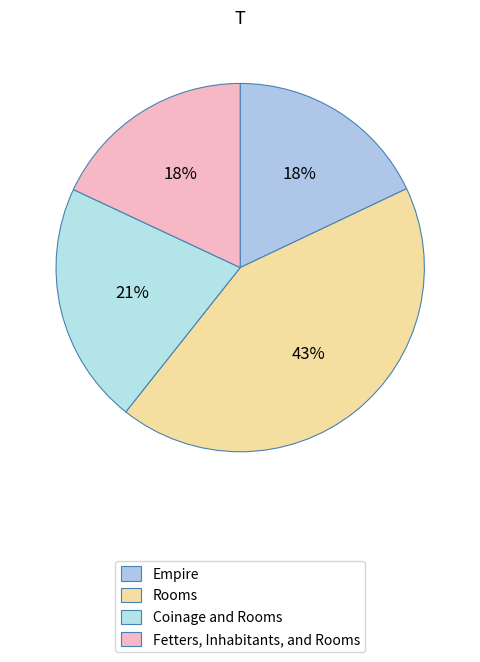

How many slices are in this pie chart?

4